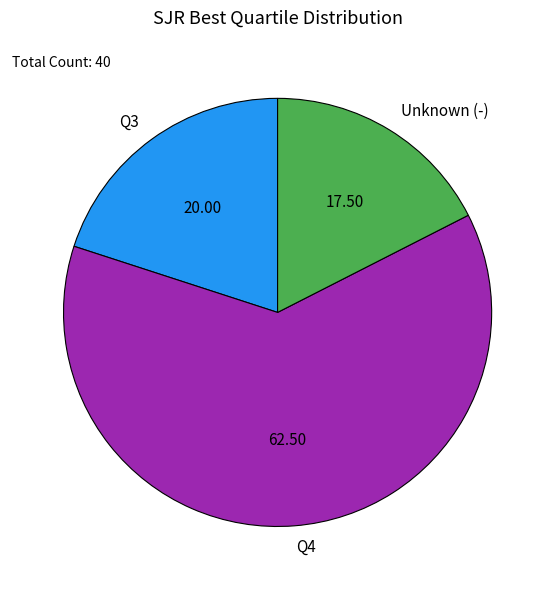

How many segments does this pie chart have?

3